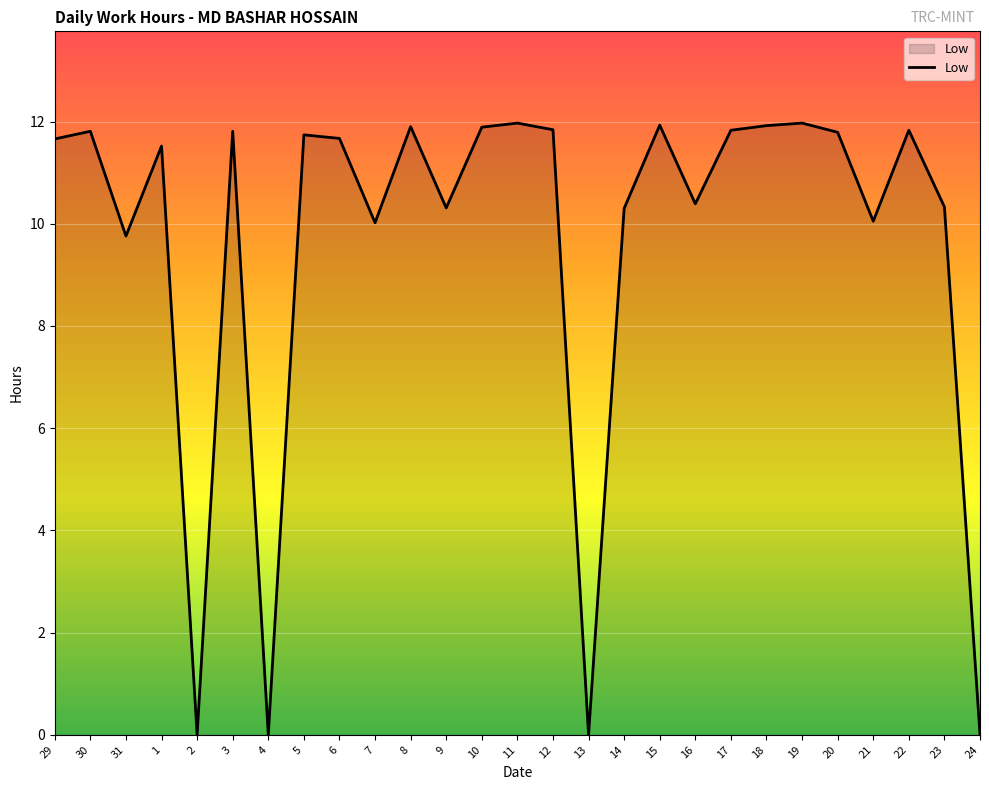

What is the greatest value displayed?

12.0